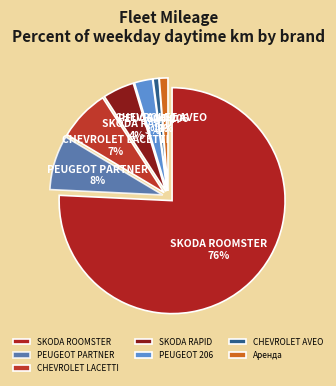

To the nearest percent, what percentage of the pie is PEUGEOT 206?

3%